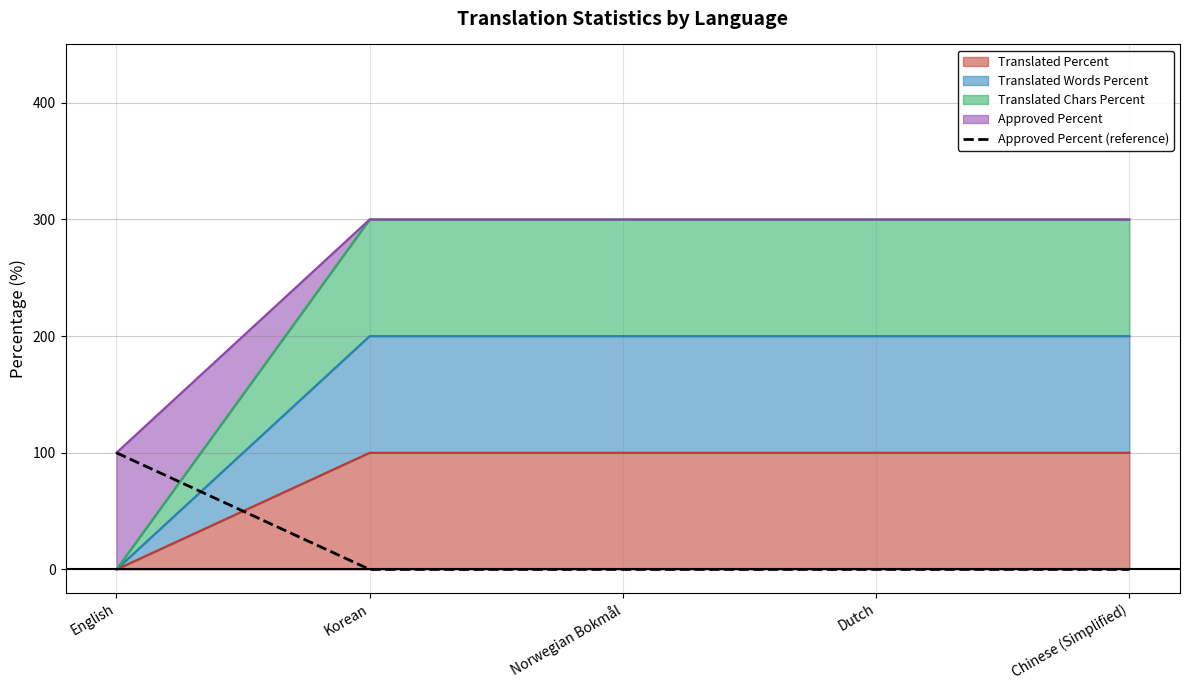

How many lines are shown in the chart?

1